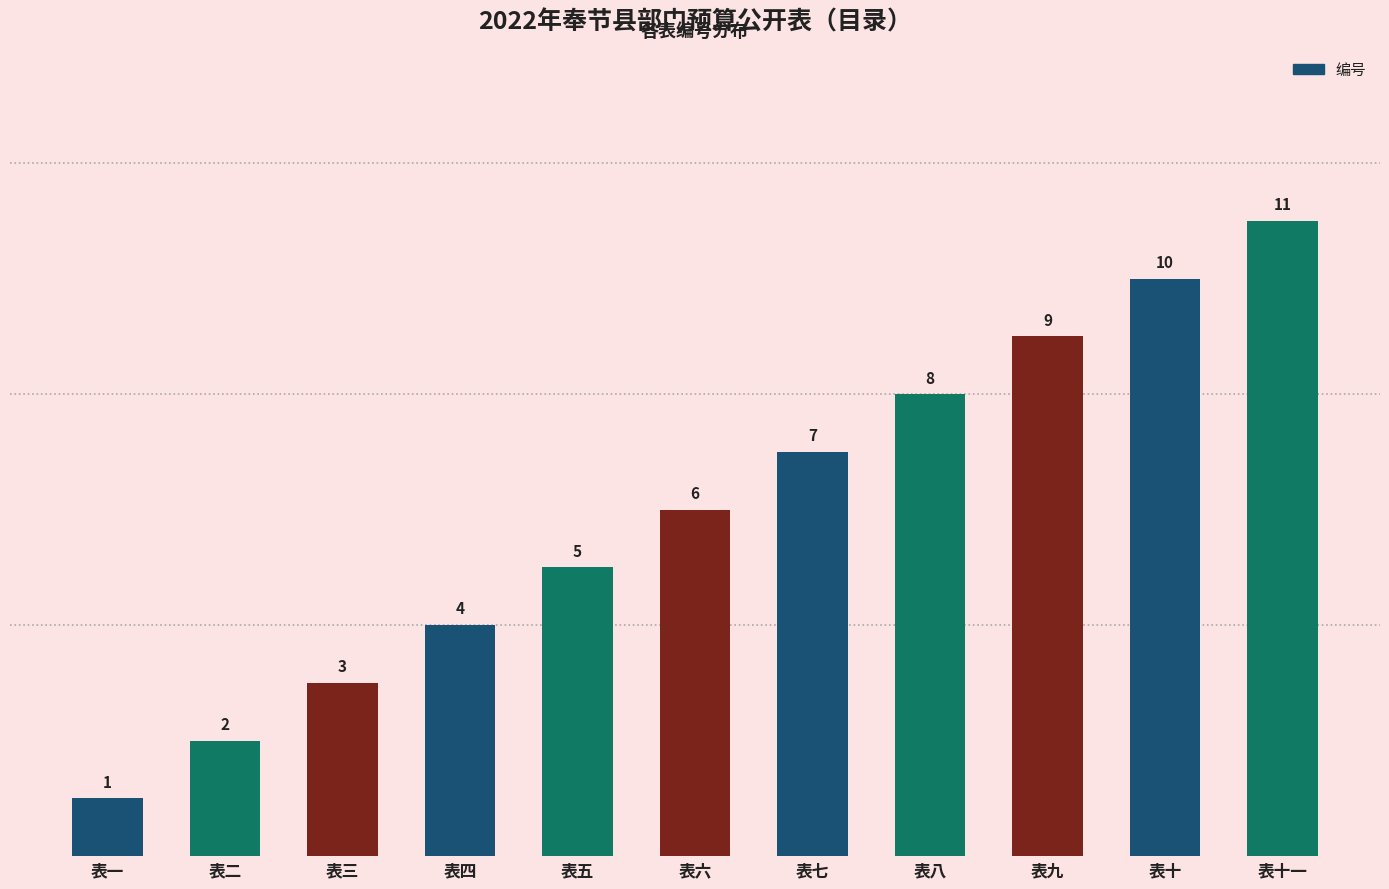

List the labels in order of value, smallest first.

表一, 表二, 表三, 表四, 表五, 表六, 表七, 表八, 表九, 表十, 表十一